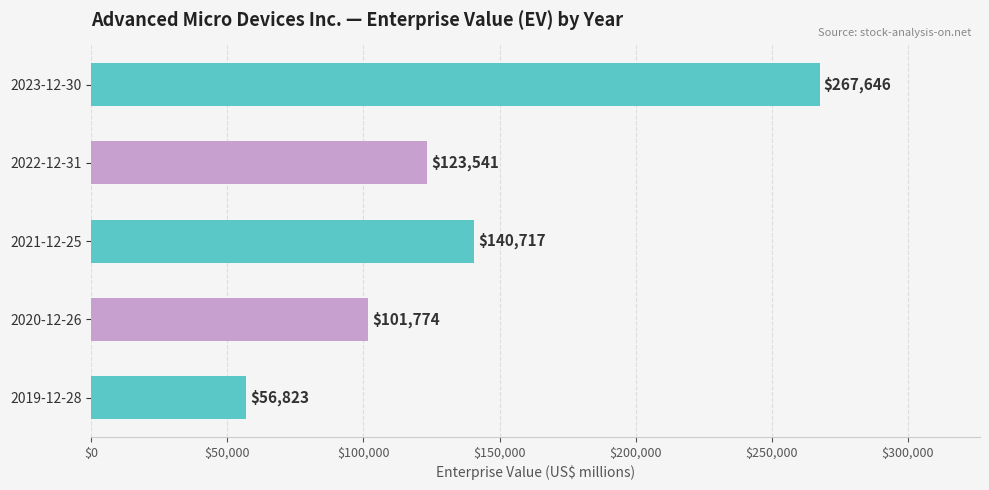

What is the label of the 5th bar from the bottom?

2023-12-30